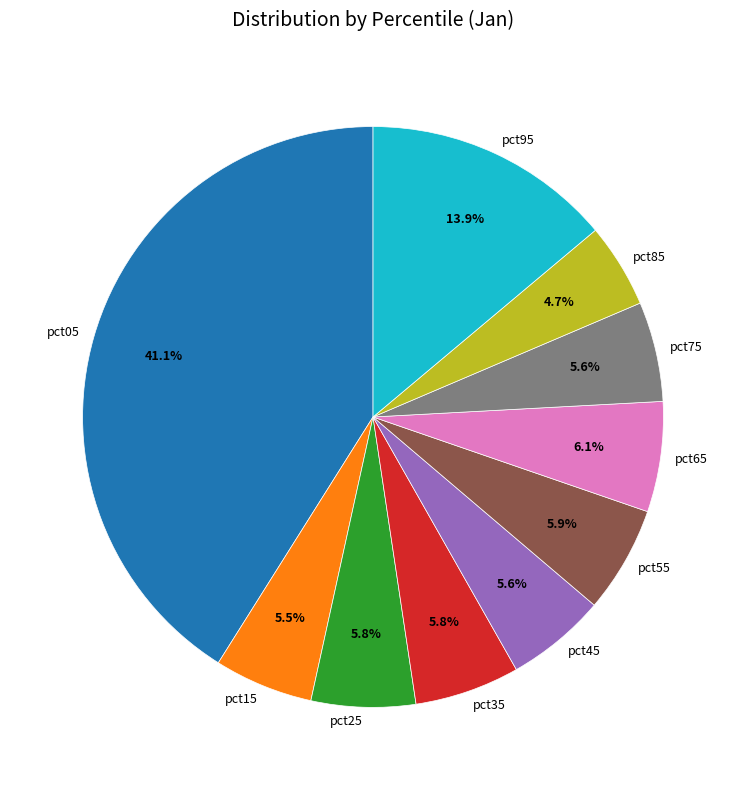

To the nearest percent, what is the combined percentage of pct55 and pct15?

11%